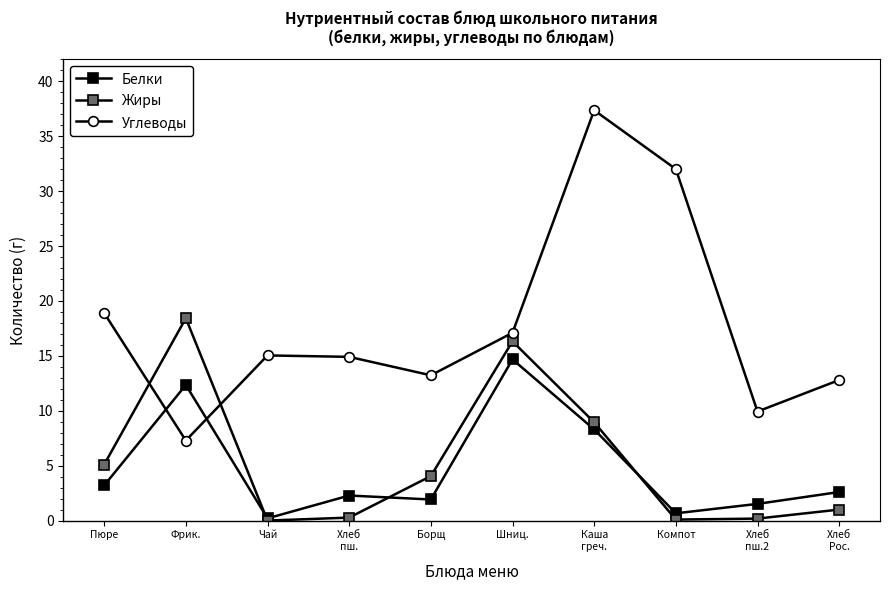

Reading right to left, transcribe all the data shown in this chart.

Белки: 2.6	1.5	0.7	8.3	14.7	1.9	2.3	0.2	12.3	3.2
Жиры: 1.0	0.2	0.1	8.9	16.3	4.0	0.3	0.0	18.4	5.1
Углеводы: 12.8	9.9	32.0	37.4	17.1	13.2	14.9	15.0	7.3	18.9